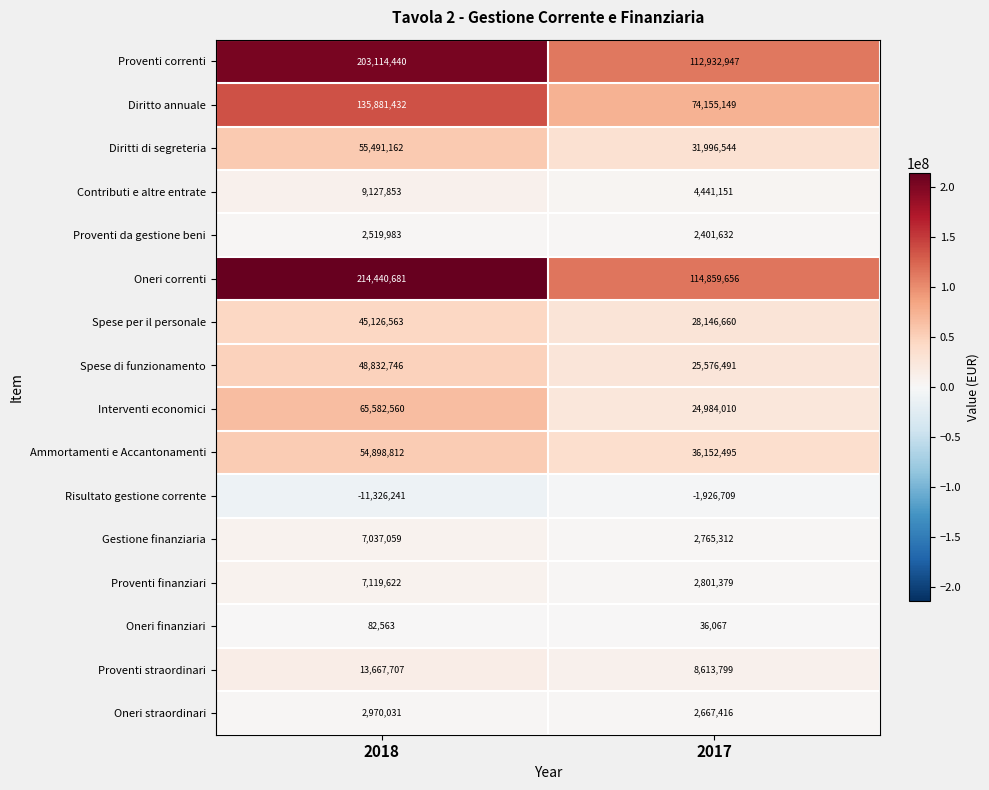

What is the average value of the Gestione finanziaria series?

4901186